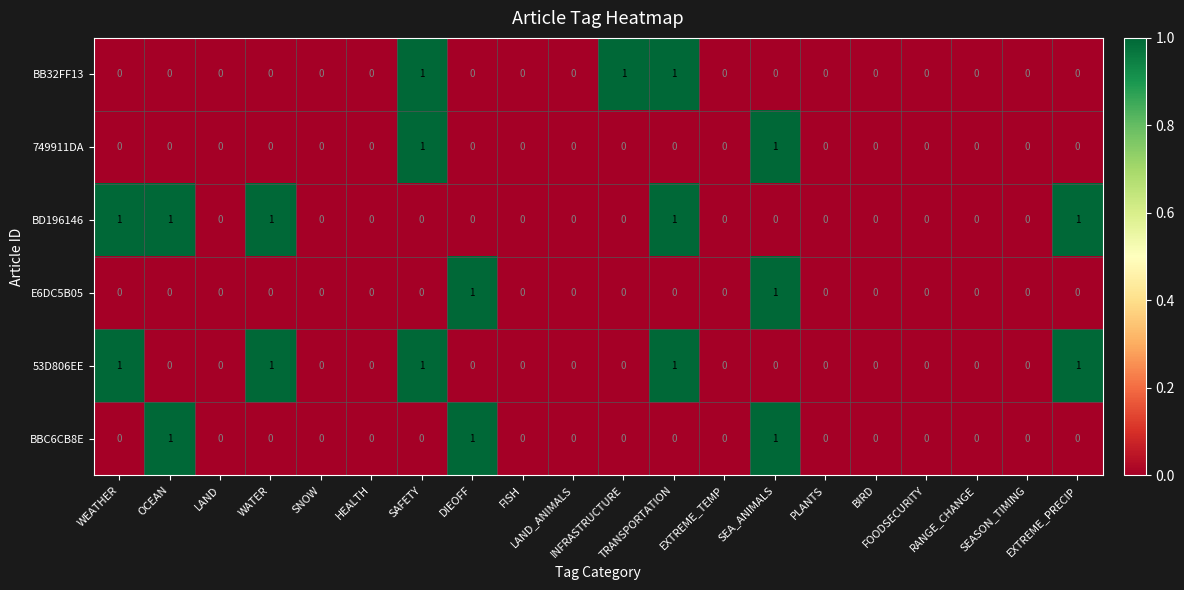

How many values in 749911DA are above zero?

2